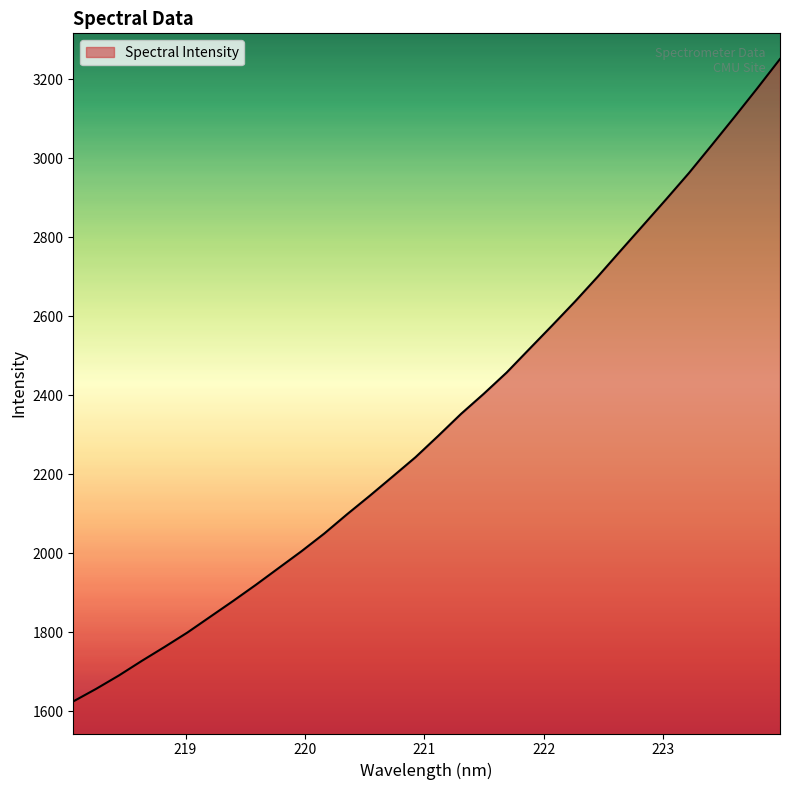

Does the chart have visible grid lines?

No